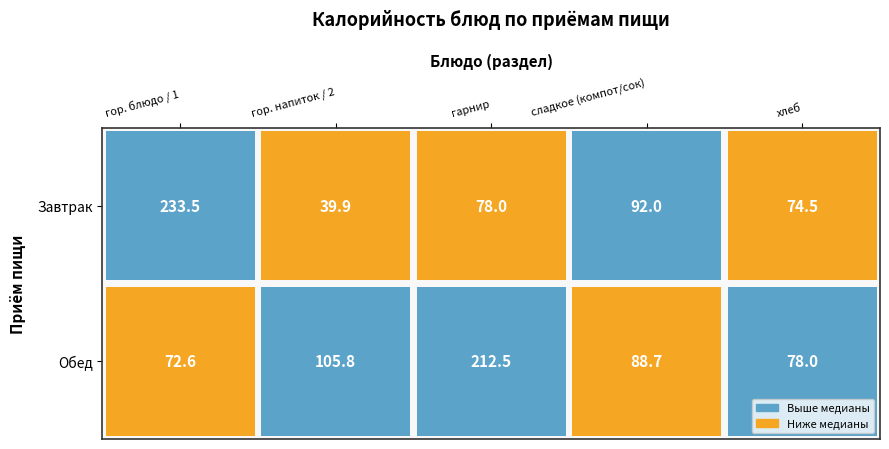

Between 4 and 2, which is larger?

2